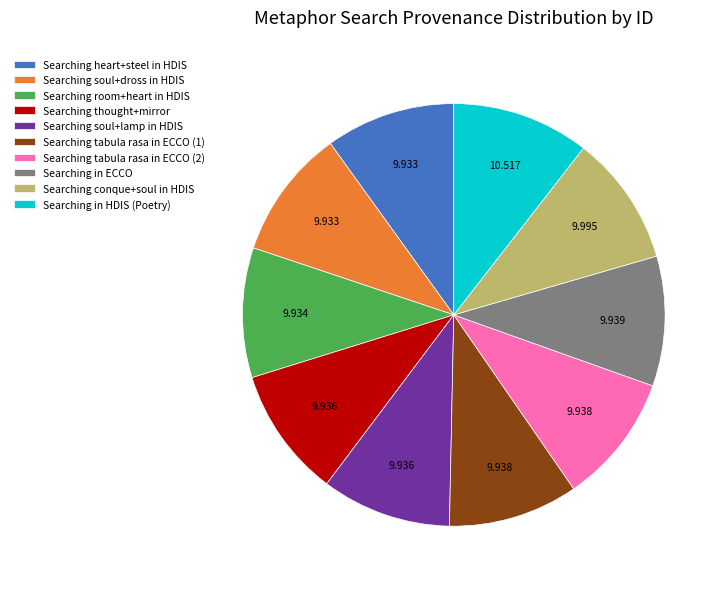

Which category has the biggest portion of the pie?

Searching in HDIS (Poetry)